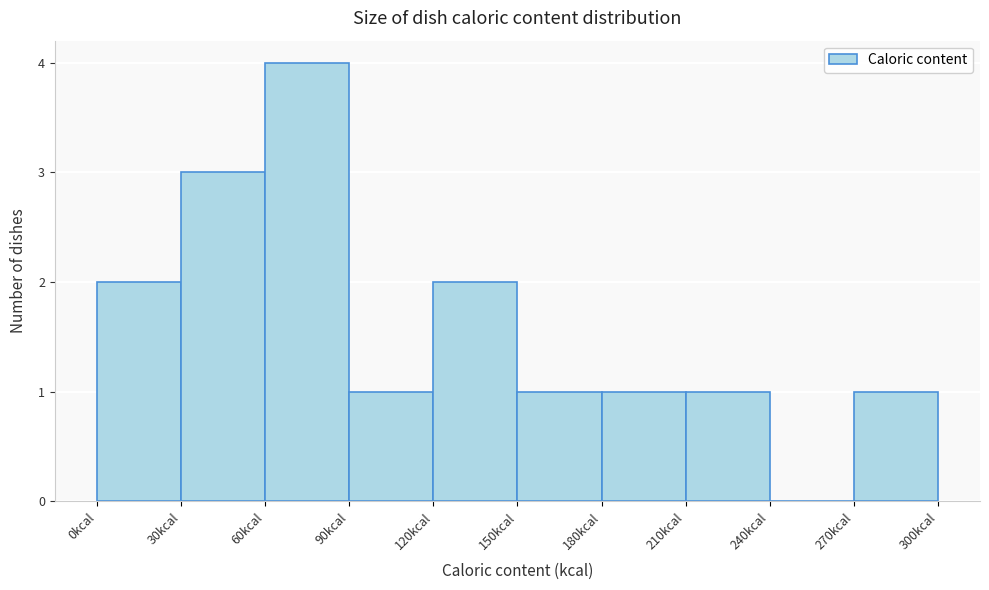

Which range on the x-axis has the tallest bar?

60 to 90